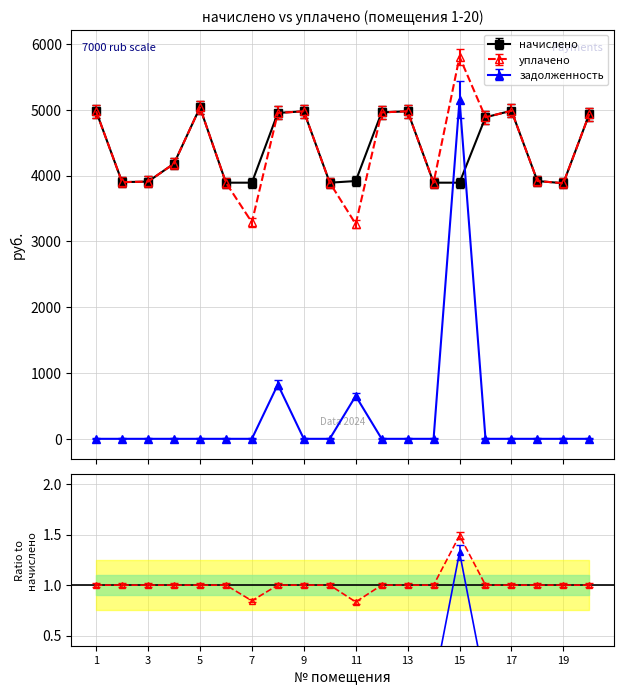

Which series has the widest spread of values?

задолженность